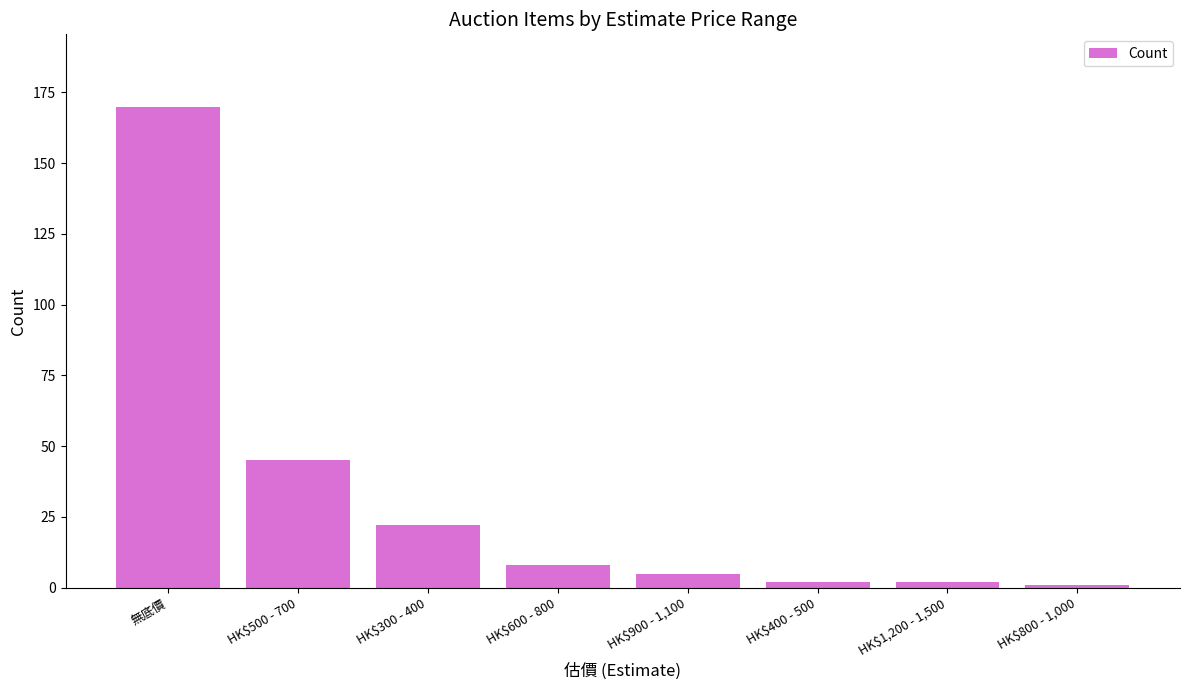

What position from the left is HK$1,200 - 1,500?

7